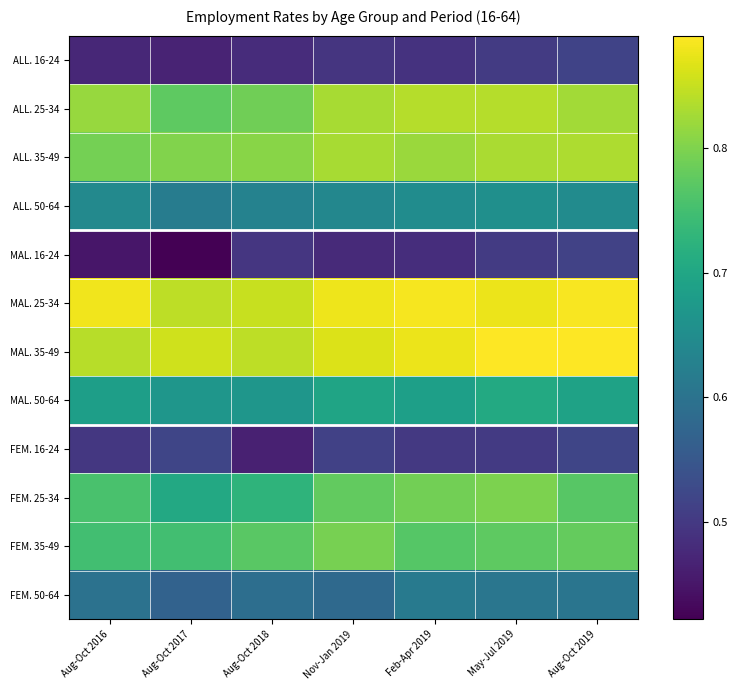

What is the minimum value shown in the chart?

0.4